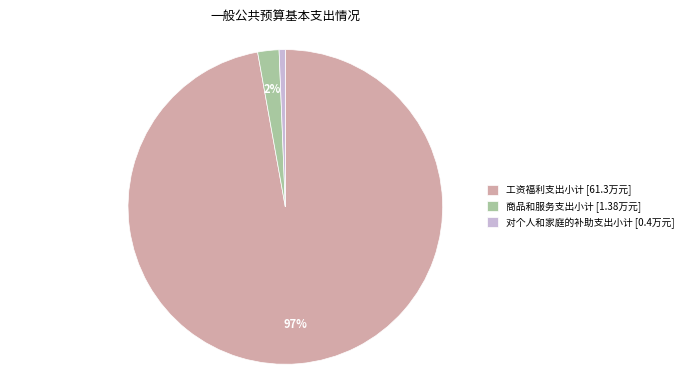

To the nearest percent, what is the difference between the 工资福利支出小计 [61.3万元] and 商品和服务支出小计 [1.38万元] slice percentages?

95%